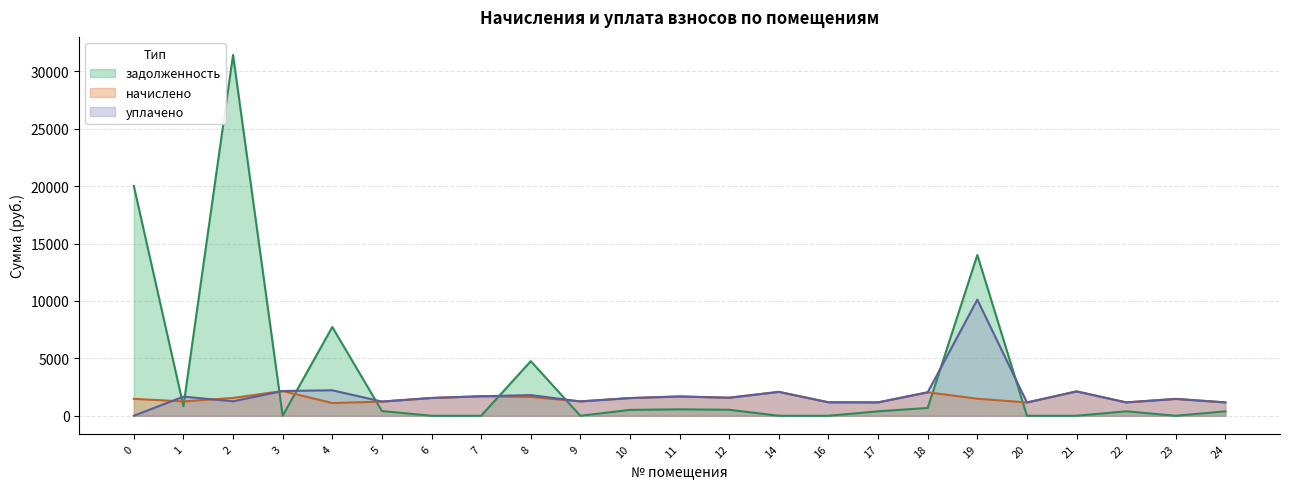

Which has a higher value, 9 or 19?

19